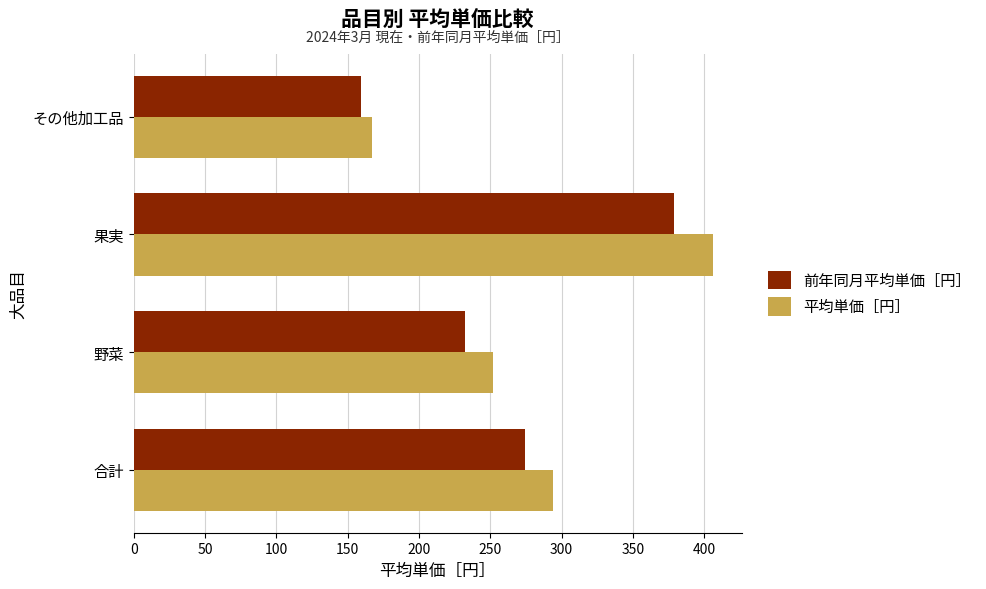

What is the total value across all series at 合計?

568